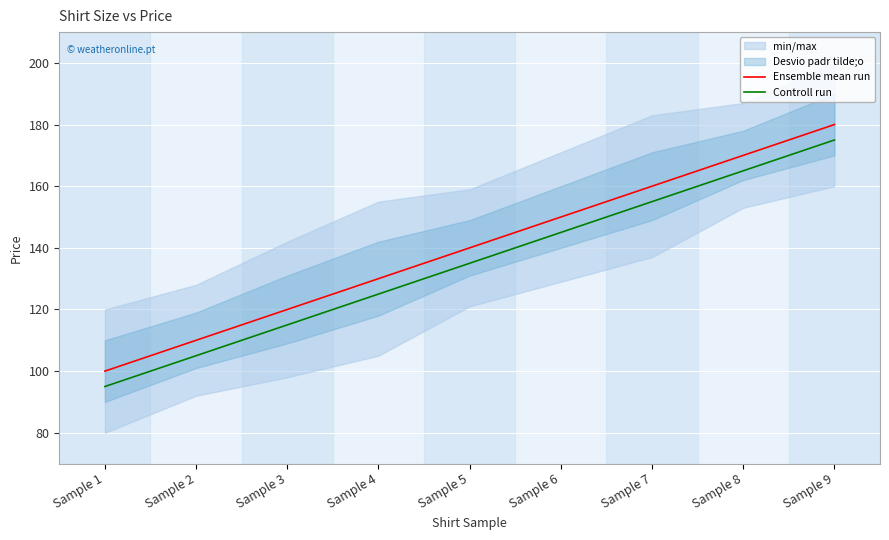

What is the approximate value of Controll run at Sample 3, to the nearest 5?

115